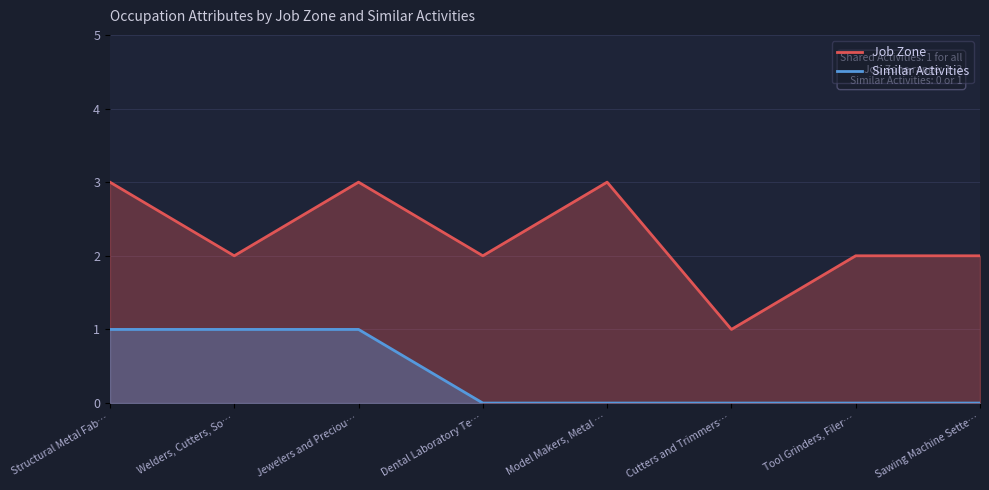

How many data points does each series have?

8